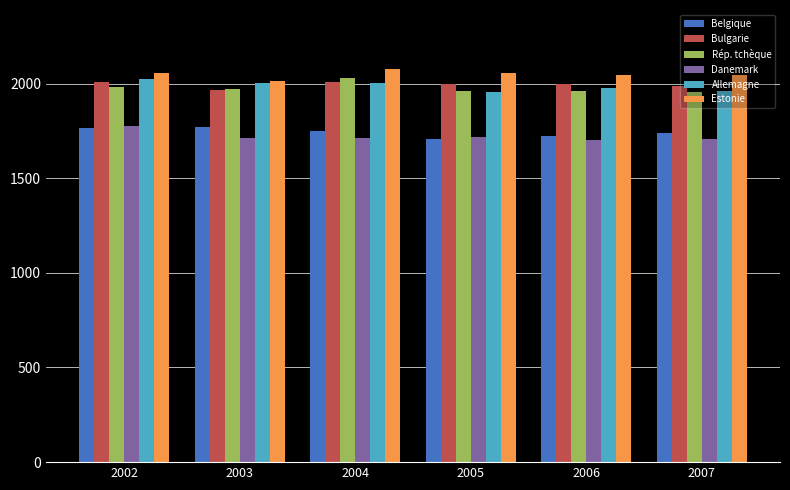

Is it true that Allemagne equals 1304.6 at 2006?

False